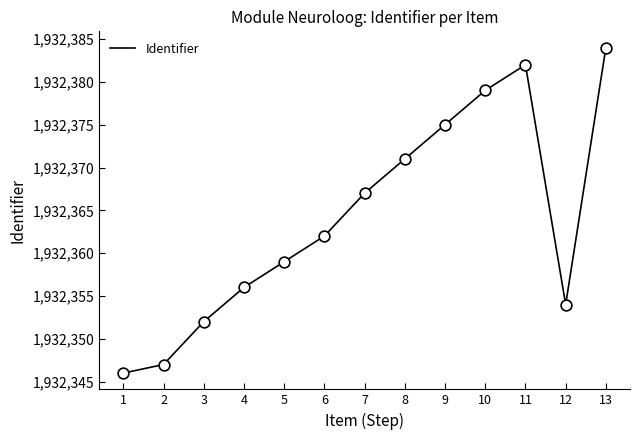

Which has a higher value, 7 or 10?

10